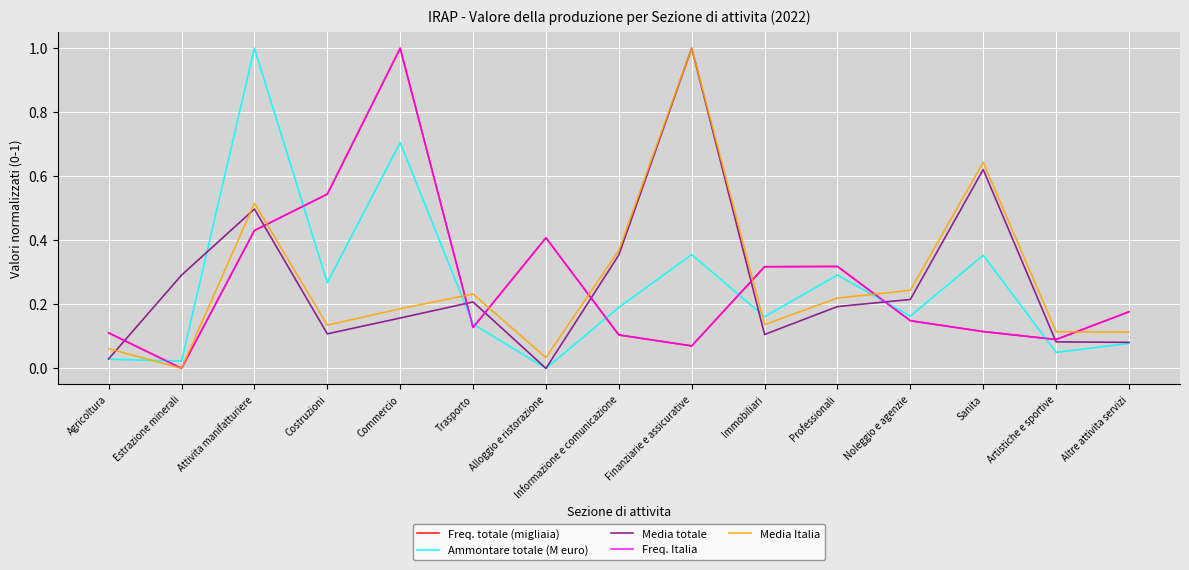

What is the total value across all series at Professionali?

1.3